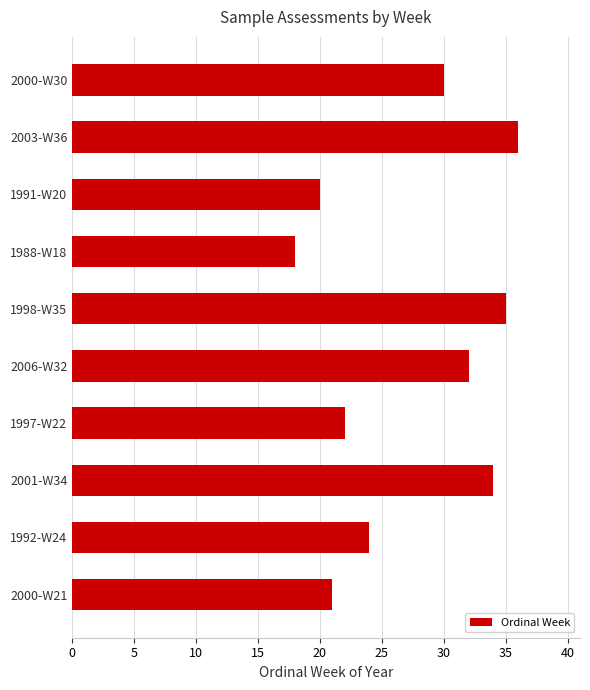

What is the change in value from 1988-W18 to 1997-W22?

+4